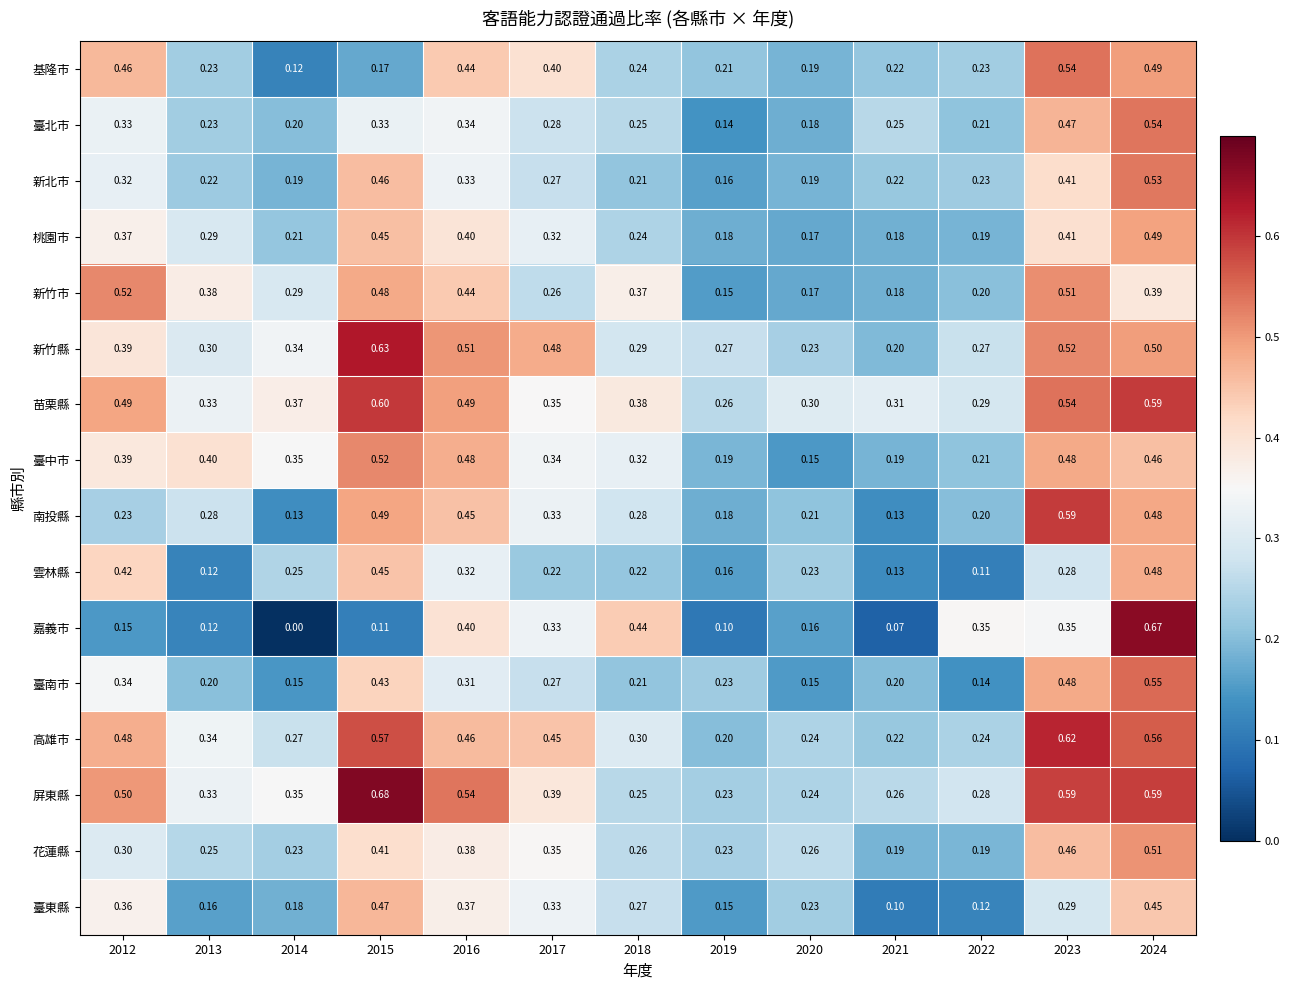

Which series has the widest spread of values?

嘉義市